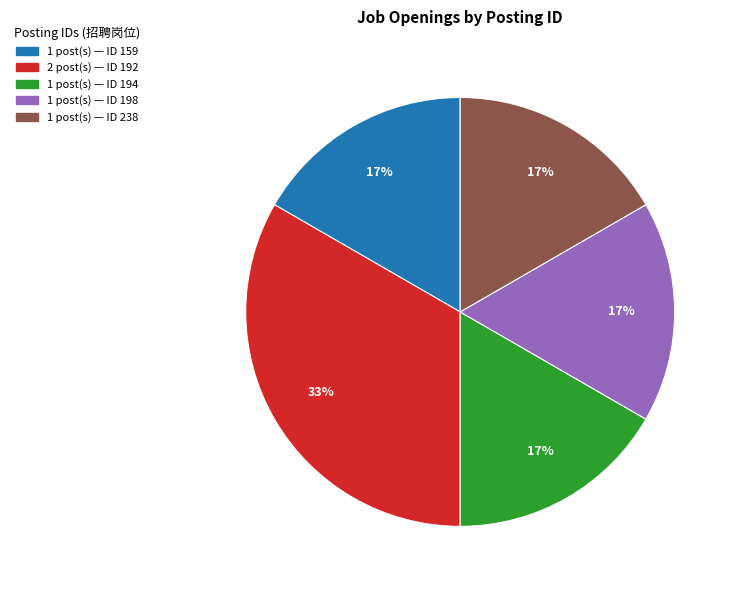

Is there any slice that represents more than half of the pie?

No